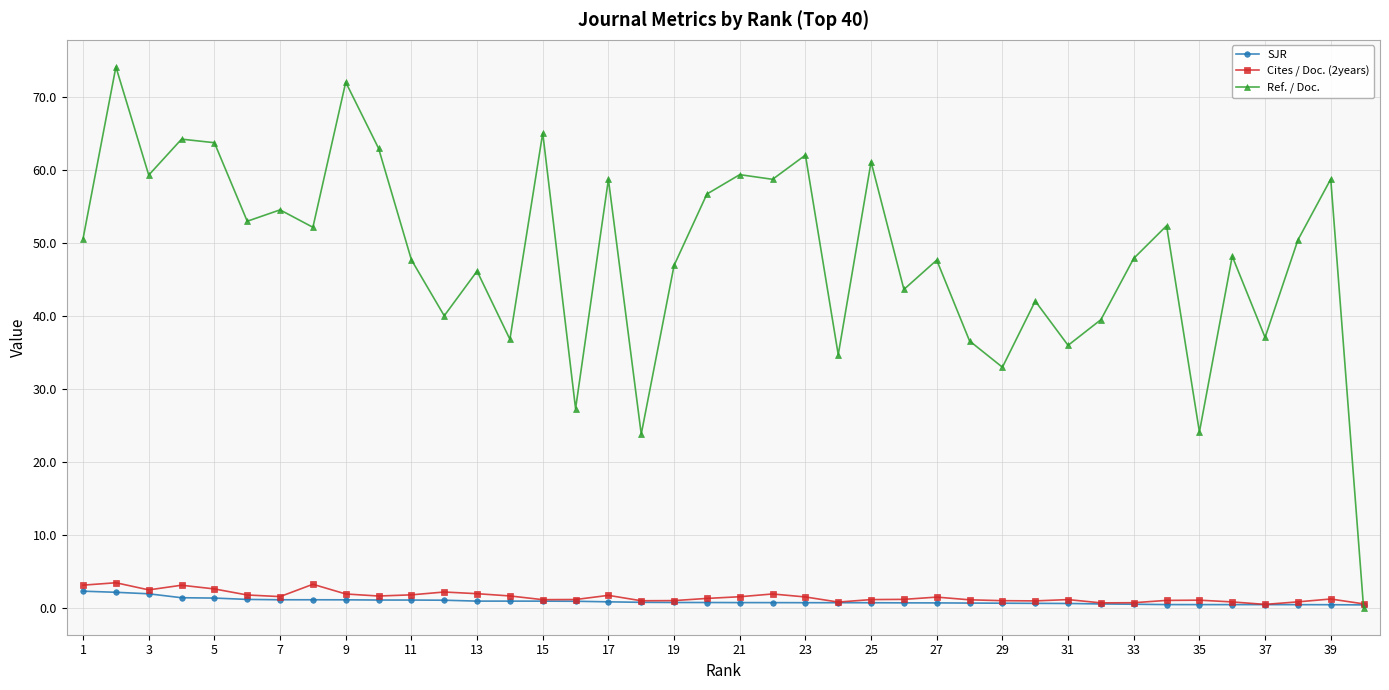

In Ref. / Doc., how many points are lower than both neighbors (excluding endpoints)?

14